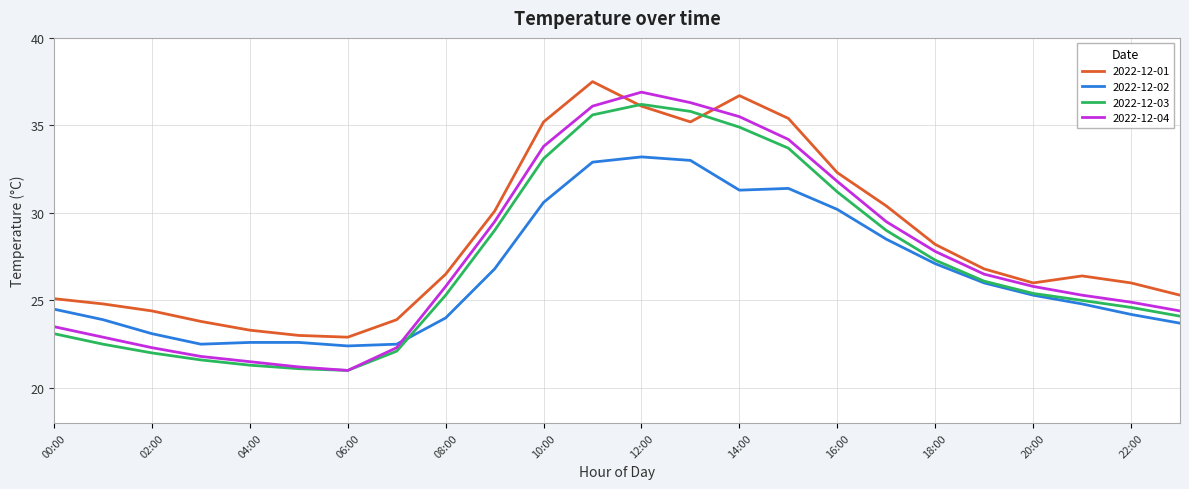

Which series has the largest total across all categories?

2022-12-01